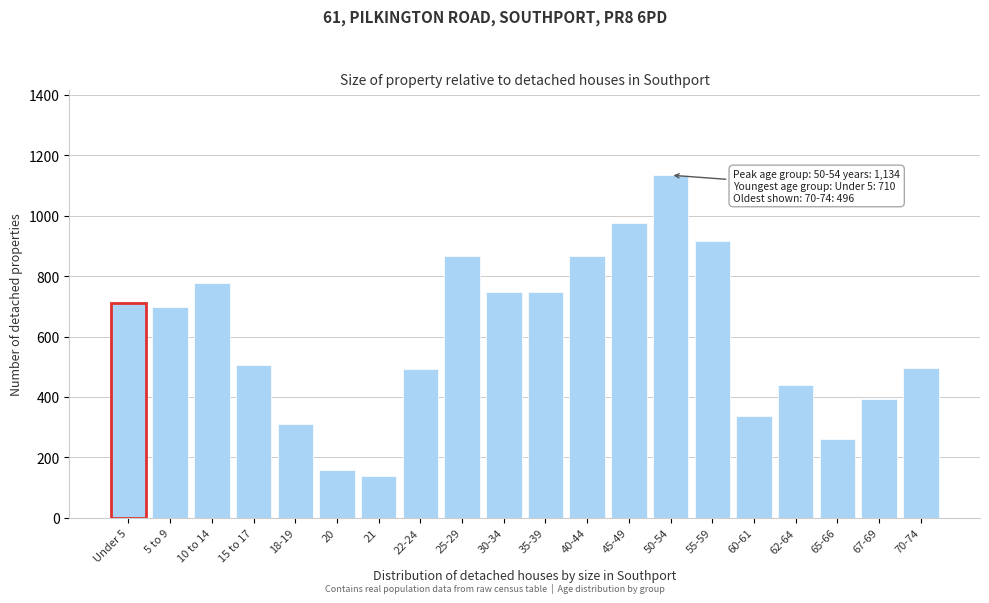

What value does the data have at 62-64?

438